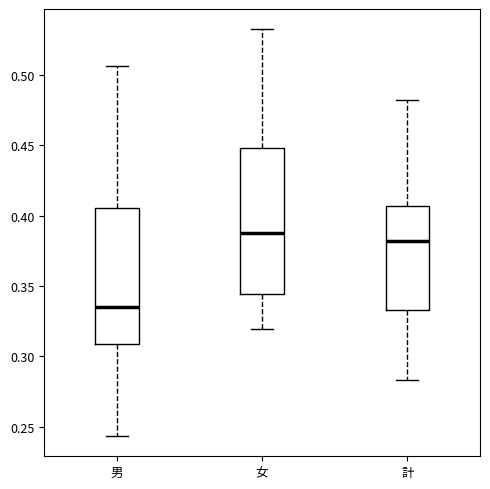

Comparing the boxes themselves (not the whiskers), which one is the tallest?

女